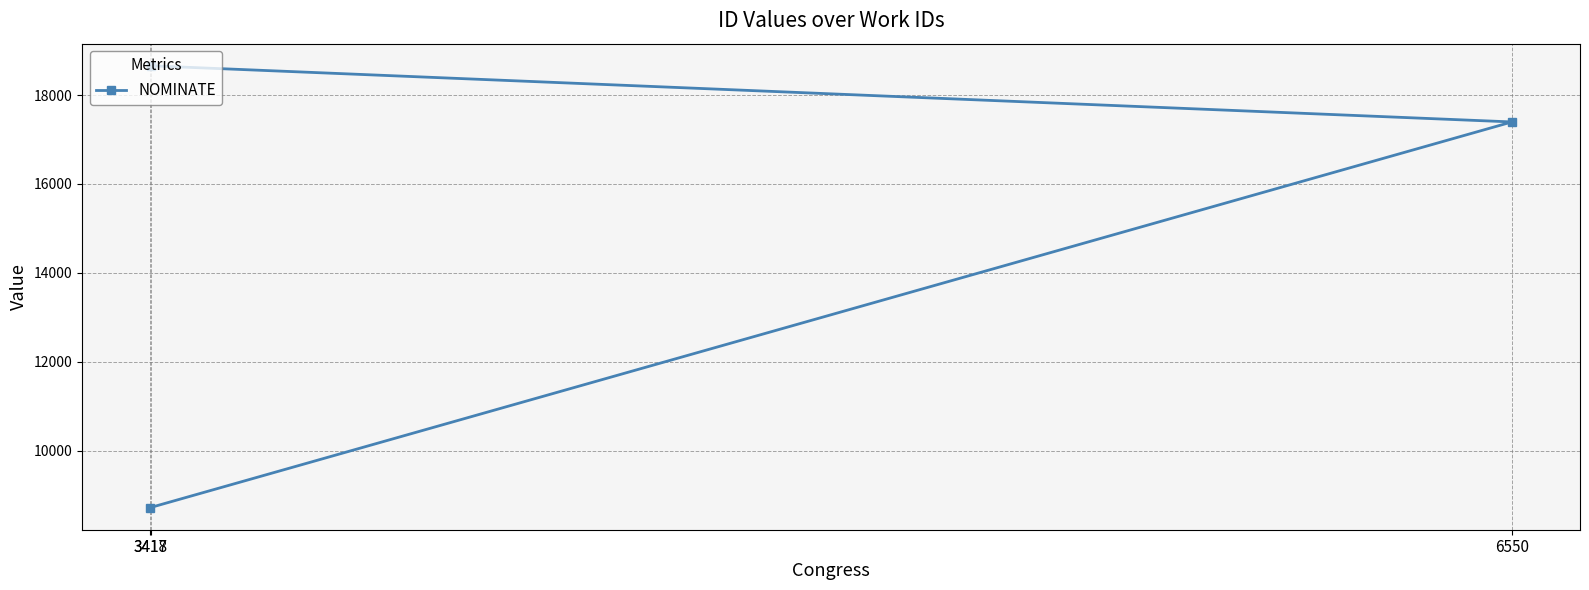

What is the minimum value shown in the chart?

8718